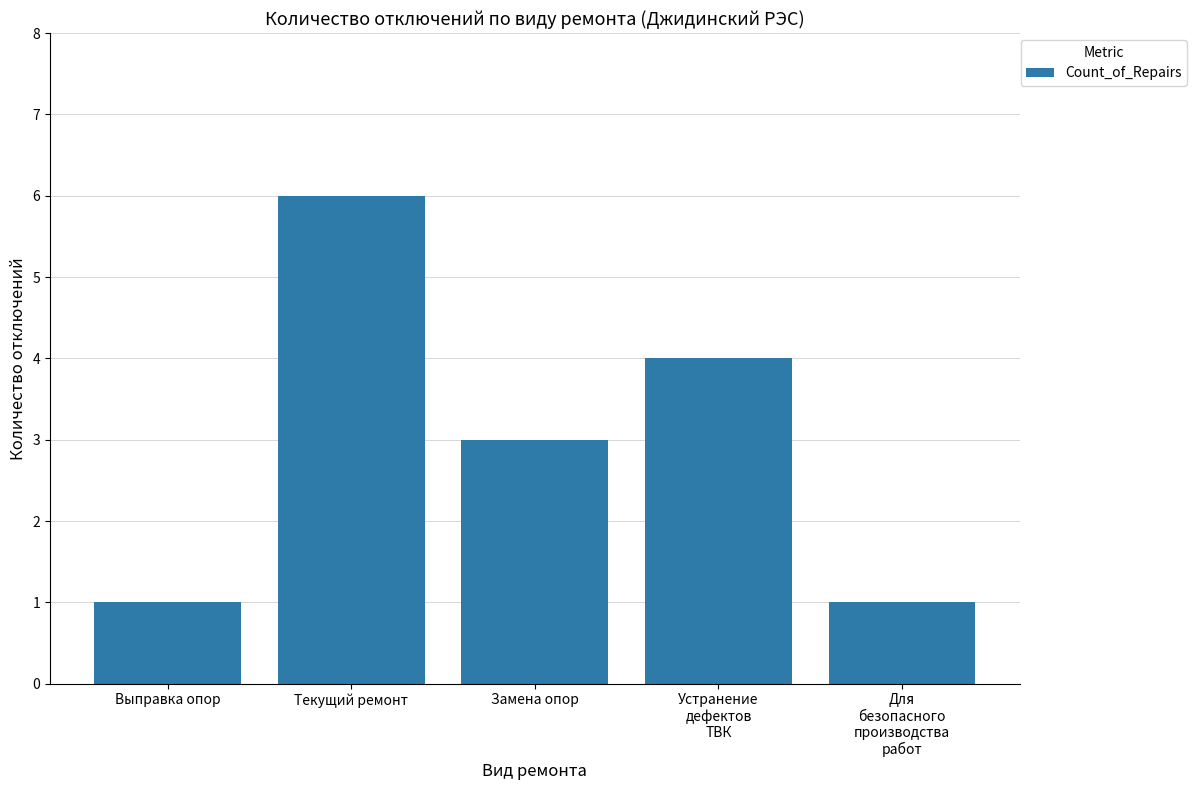

What is the label of the 1st bar from the right?

Для
безопасного
производства
работ